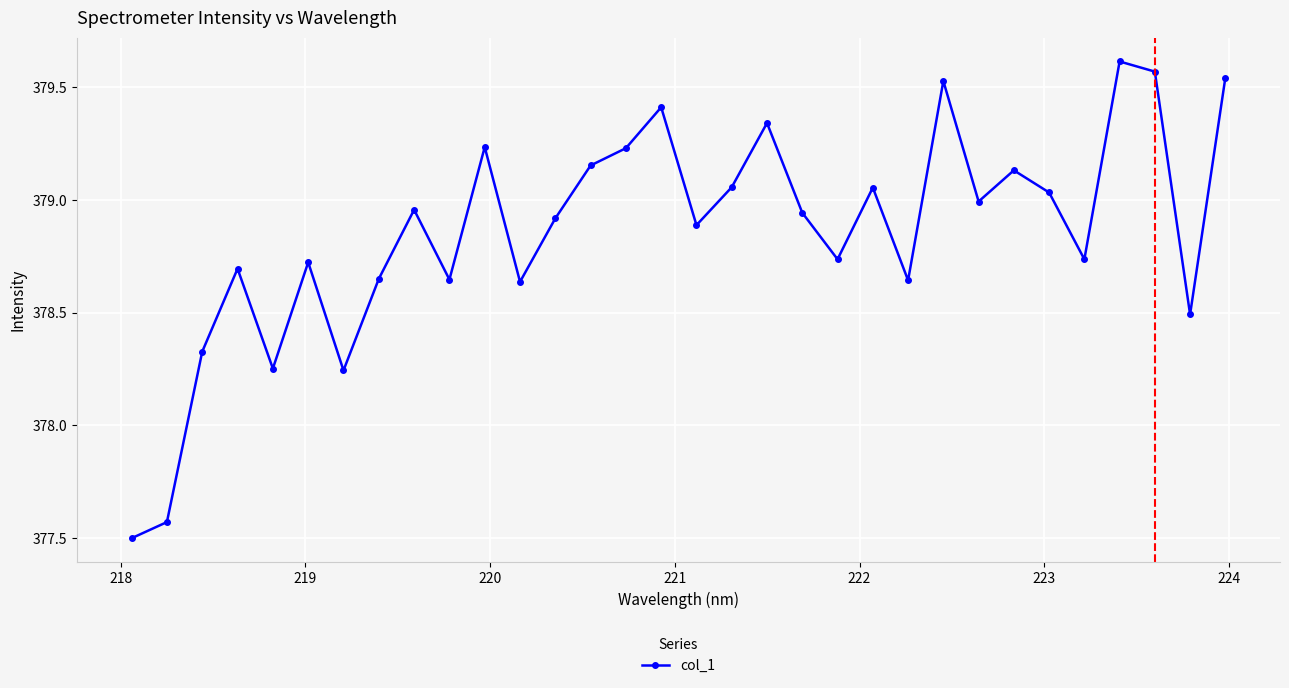

What is the sum of all values?

12123.5